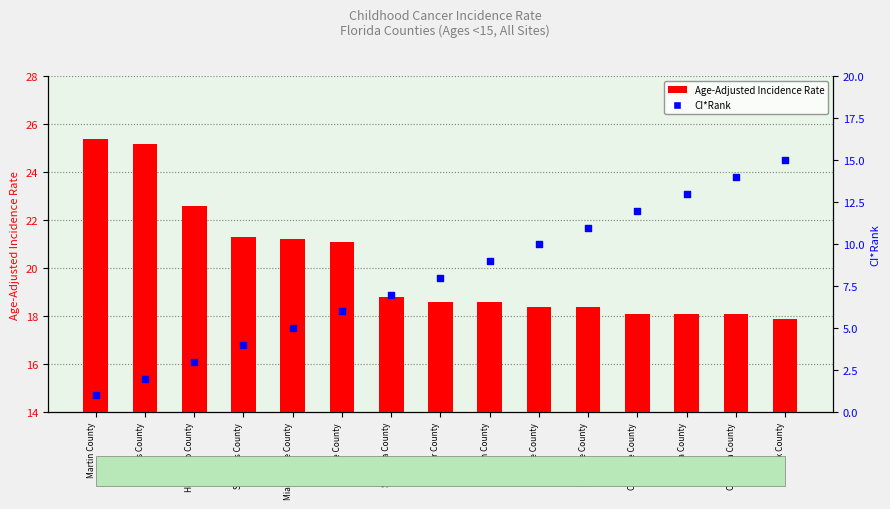

At which category is the sum across all series the highest?

Polk County